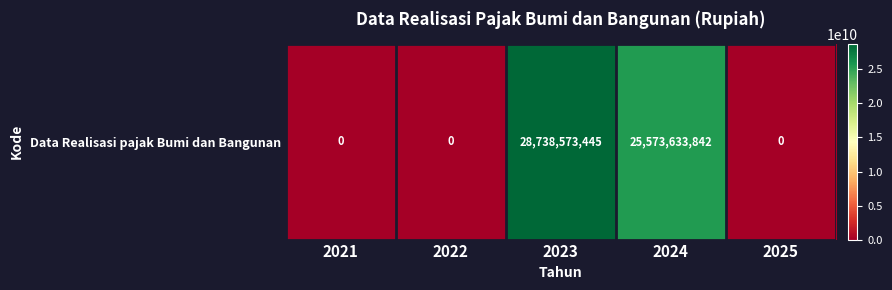

Read the value at 2023.

28738573445